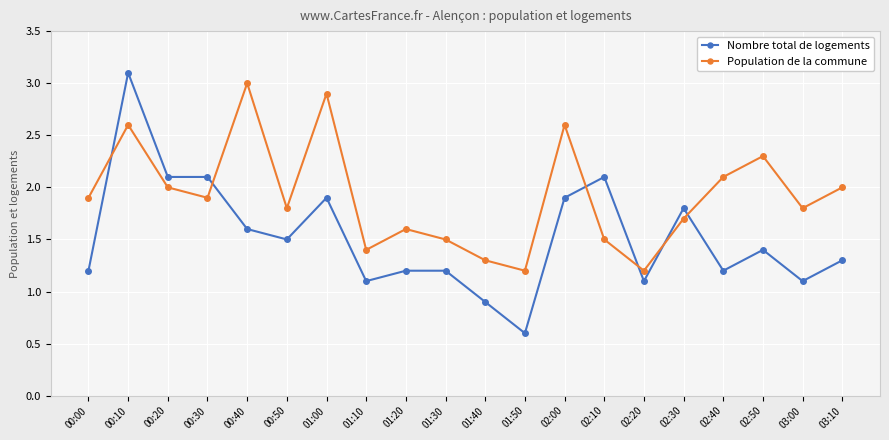

How many data points in Nombre total de logements are less than 1?

2